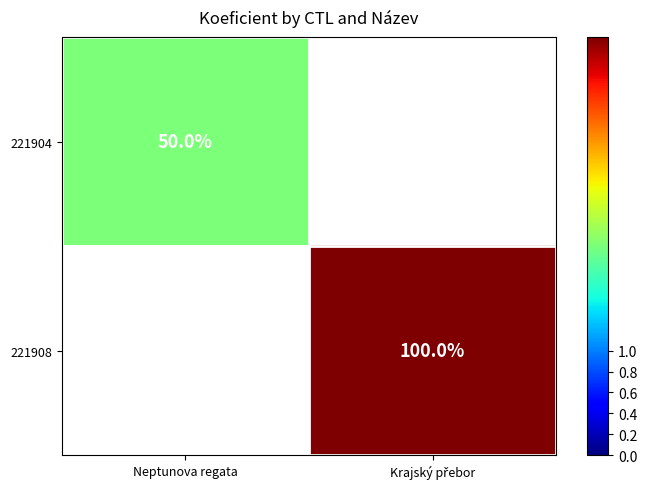

The 221904 series shows 34 at Neptunova regata. True or false?

False